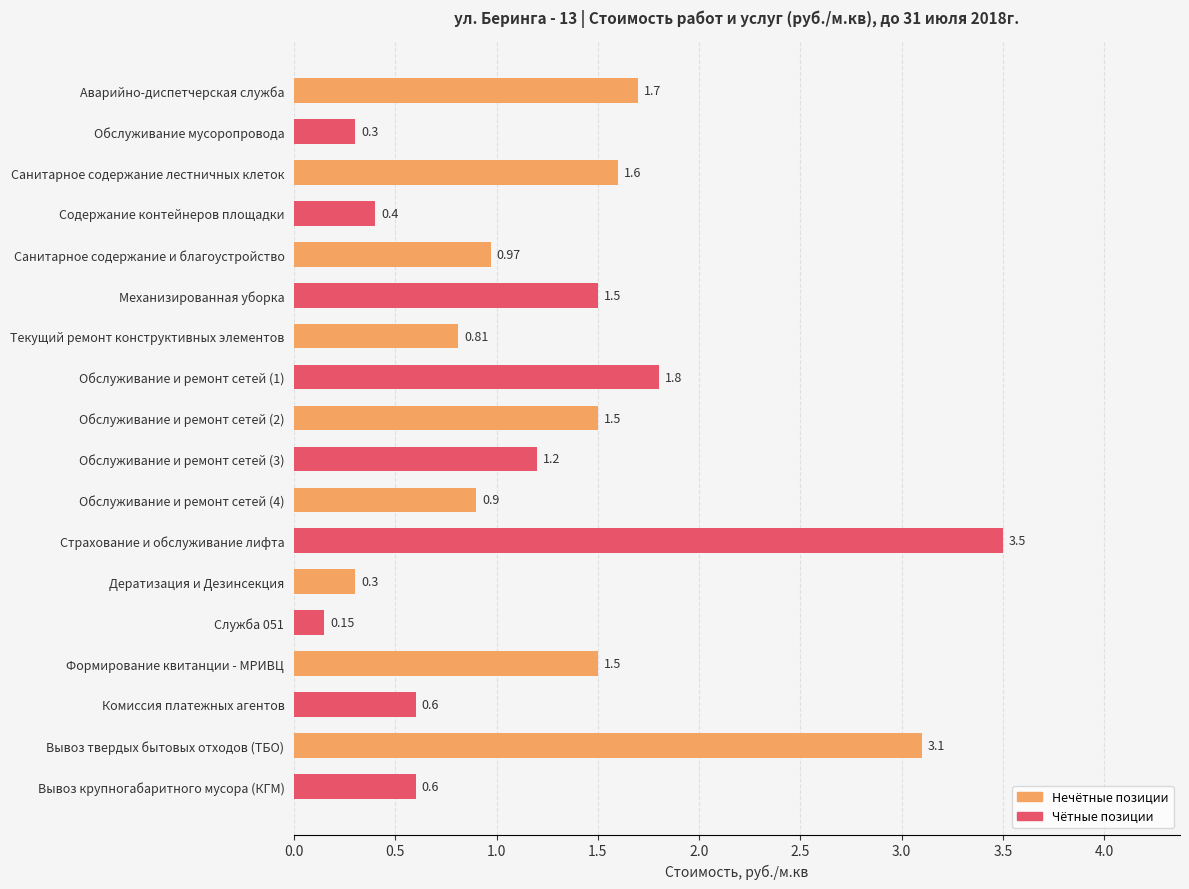

Which label corresponds to the largest value in the chart?

Страхование и обслуживание лифта